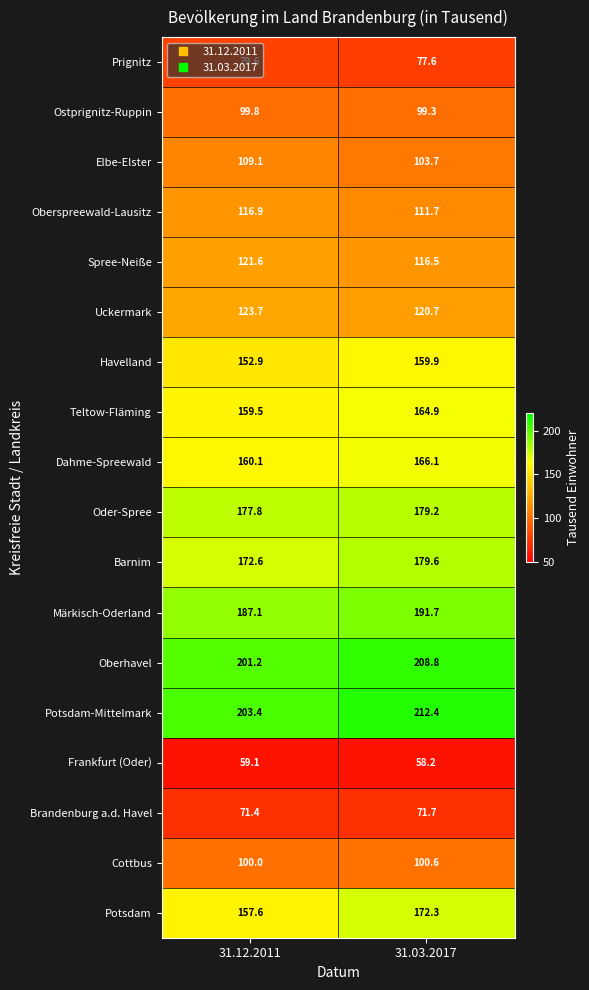

Which series has the widest spread of values?

Potsdam